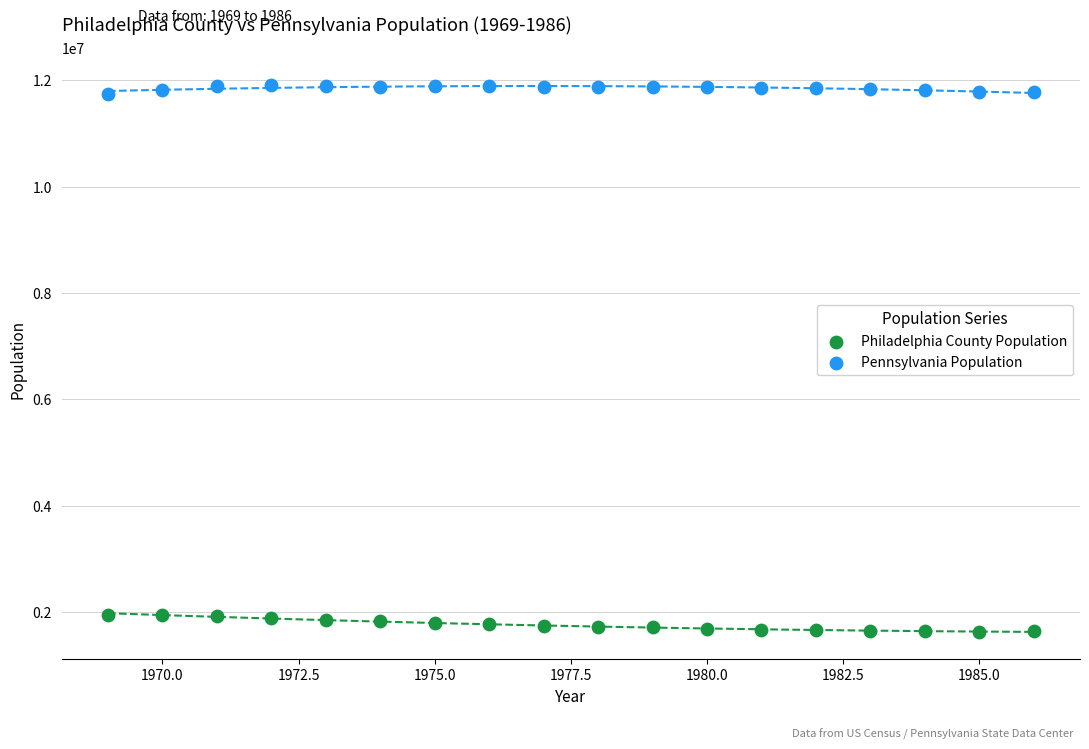

Which series reaches the maximum Y coordinate?

Pennsylvania Population